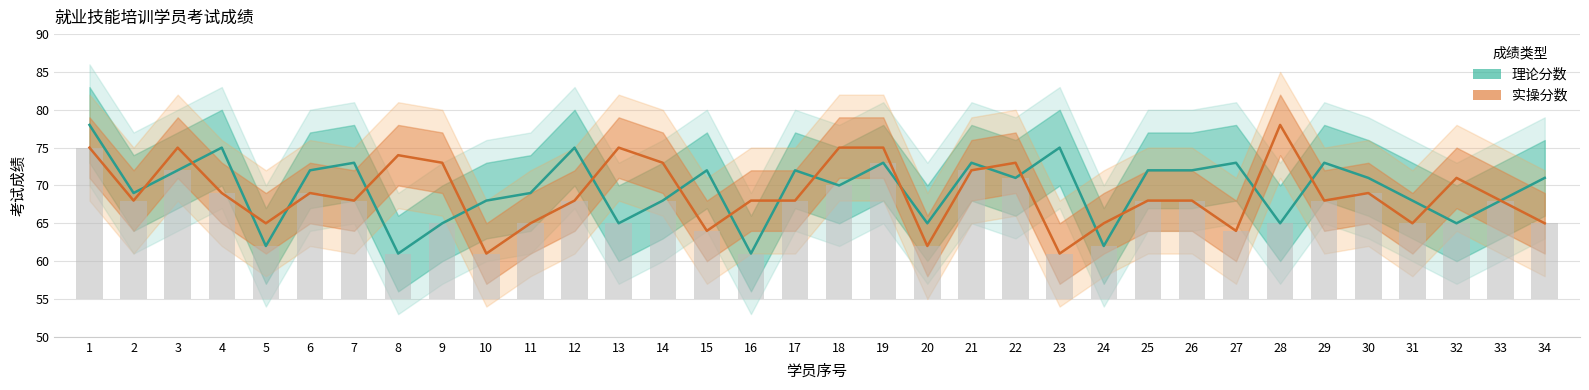

What is the difference between the 实操分数 values at 28 and 26?

10